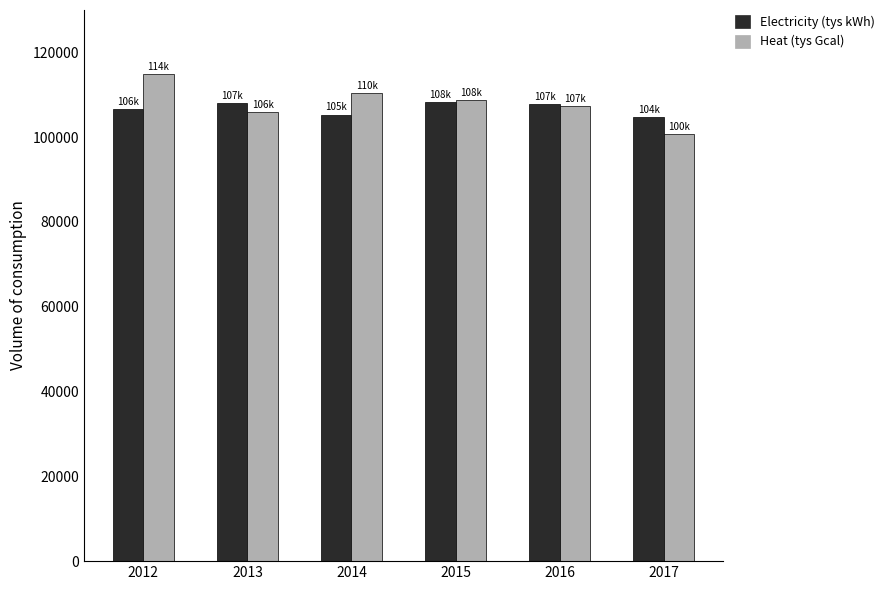

Rank the series by their maximum value, from lowest to highest.

Electricity (tys kWh), Heat (tys Gcal)